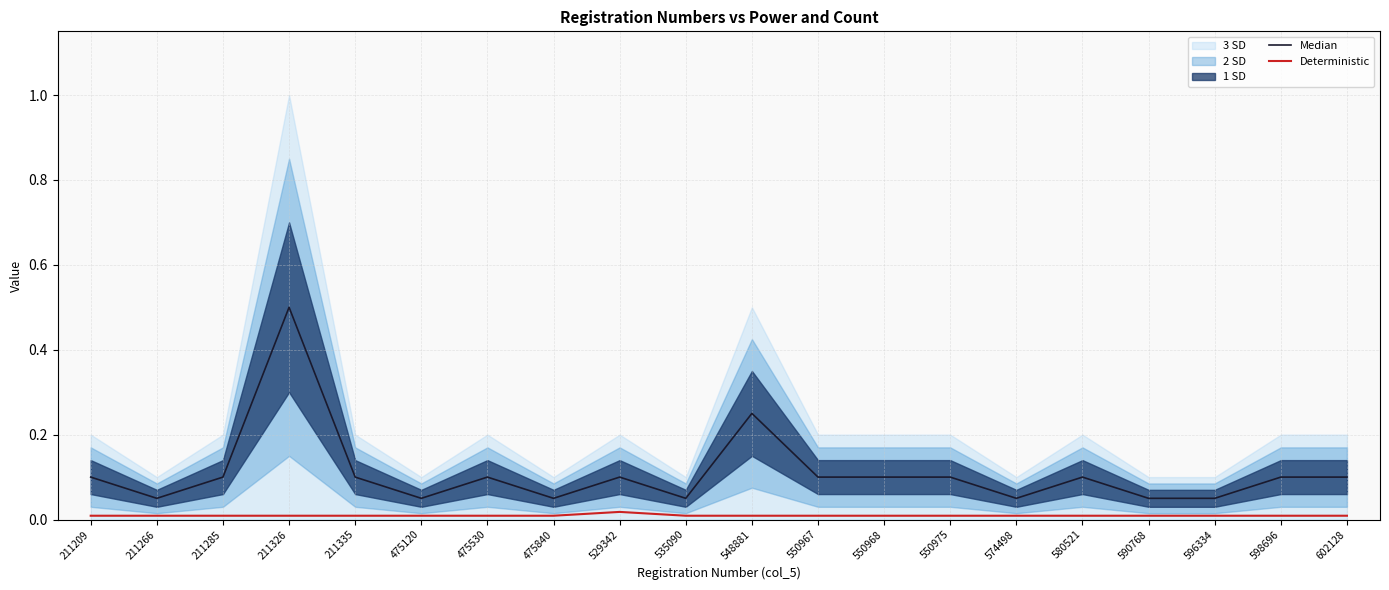

Which series has the largest range (max minus min)?

Median